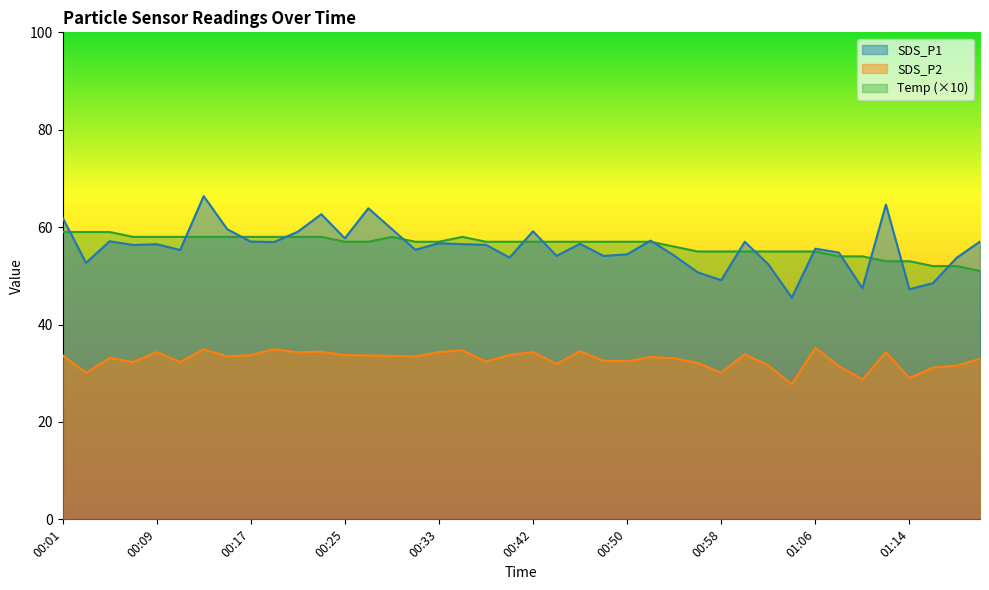

What is the label of the 2nd point from the right?

01:18